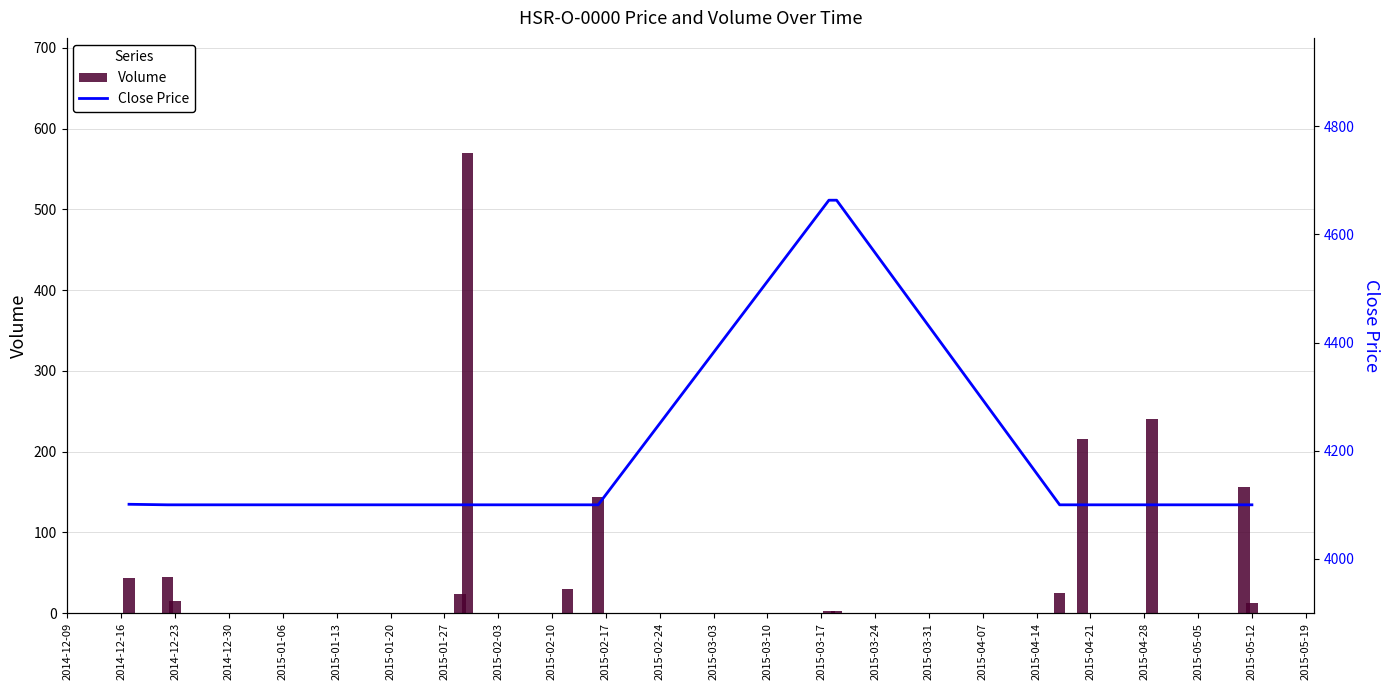

What is the sum of all Volume values?

1523